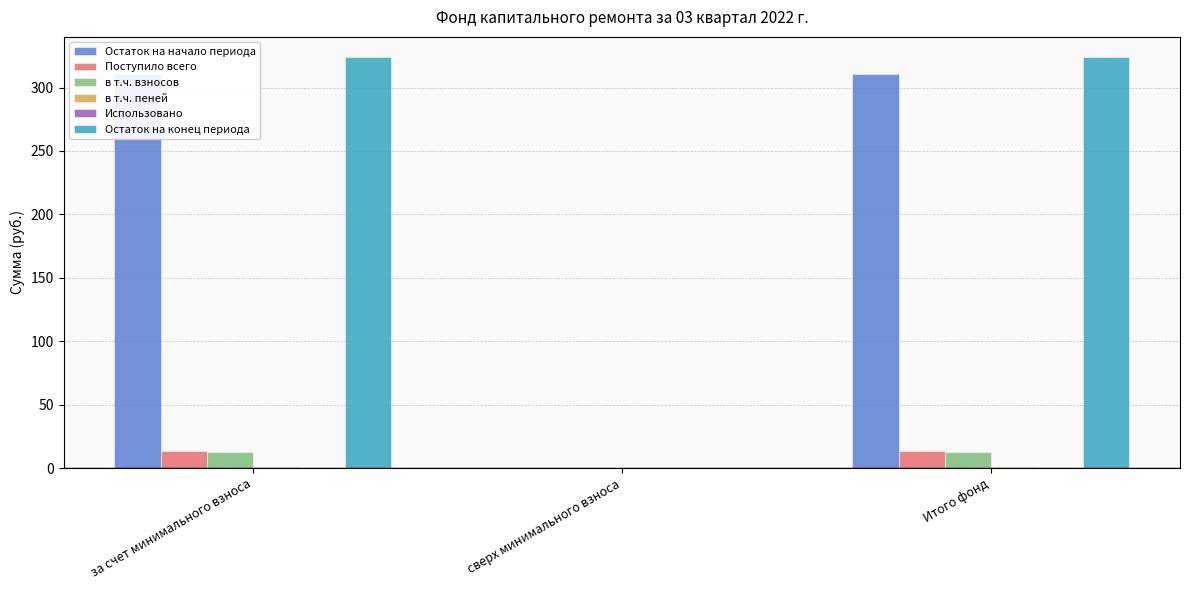

Where does the Поступило всего series first go above 13?

за счет минимального взноса